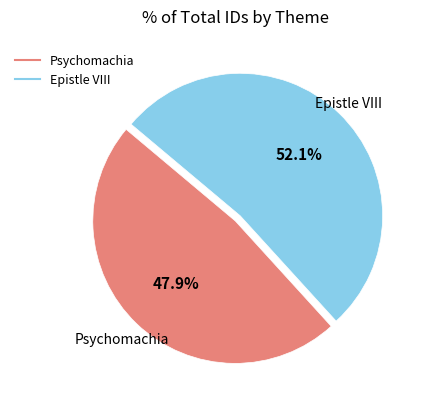

What percentage is NOT represented by Epistle VIII?

47.9%